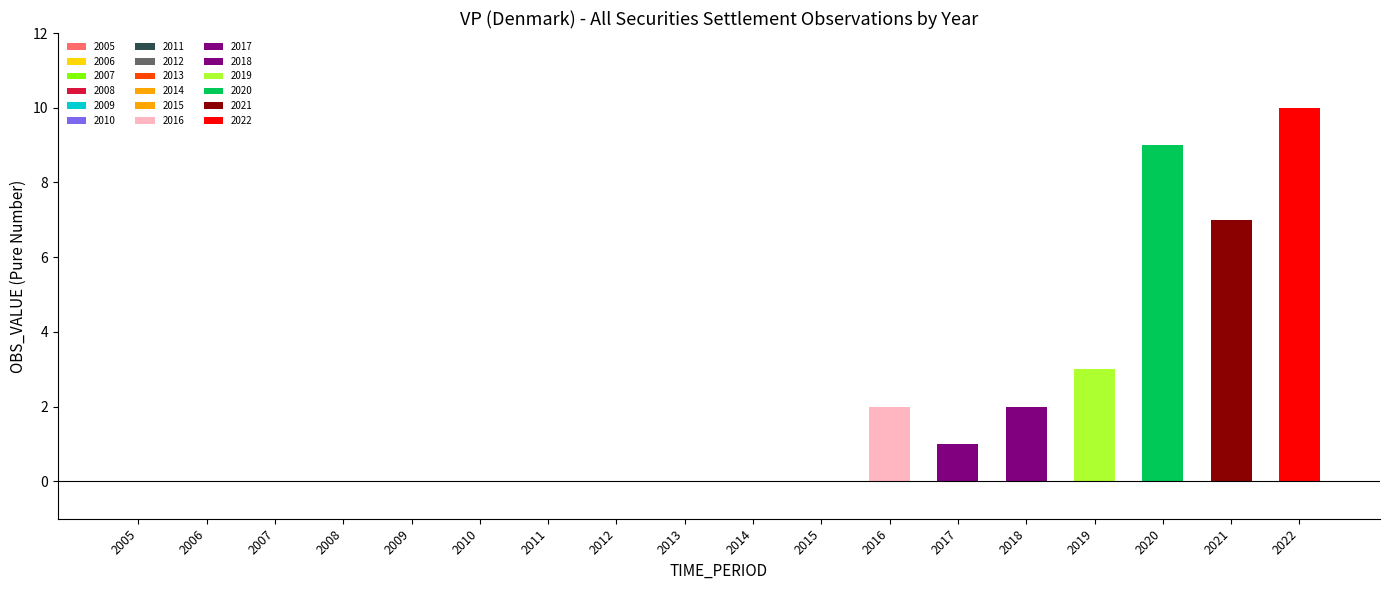

Rank the categories by value from highest to lowest.

2022, 2020, 2021, 2019, 2016, 2018, 2017, 2005, 2006, 2007, 2008, 2009, 2010, 2011, 2012, 2013, 2014, 2015